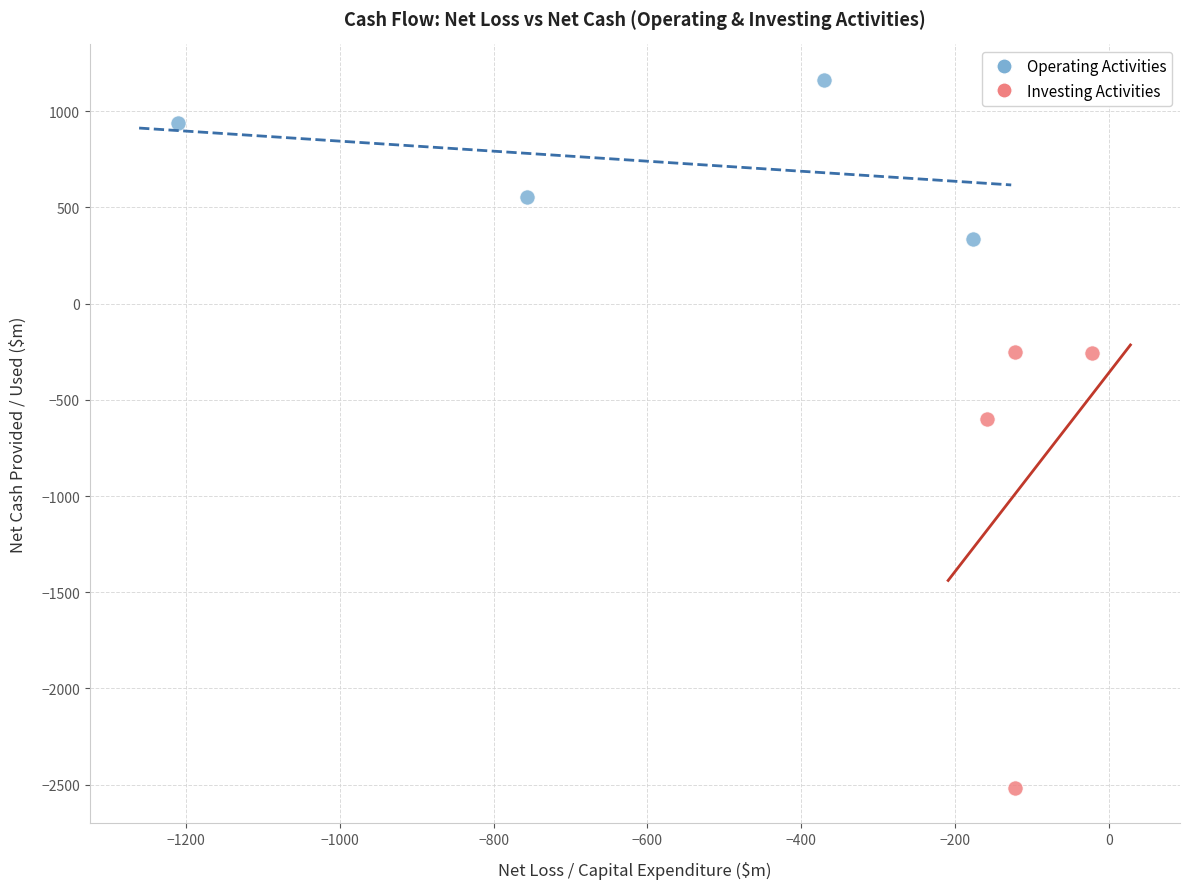

Which series has the largest Y range (max minus min)?

Investing Activities